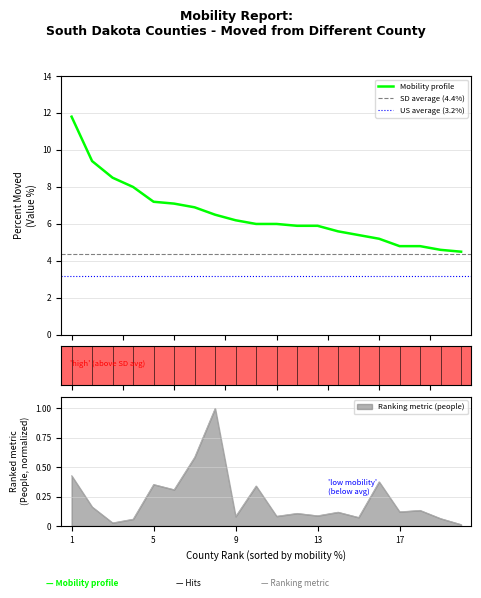

What is the difference between the maximum and second lowest values in the people series?

1.0